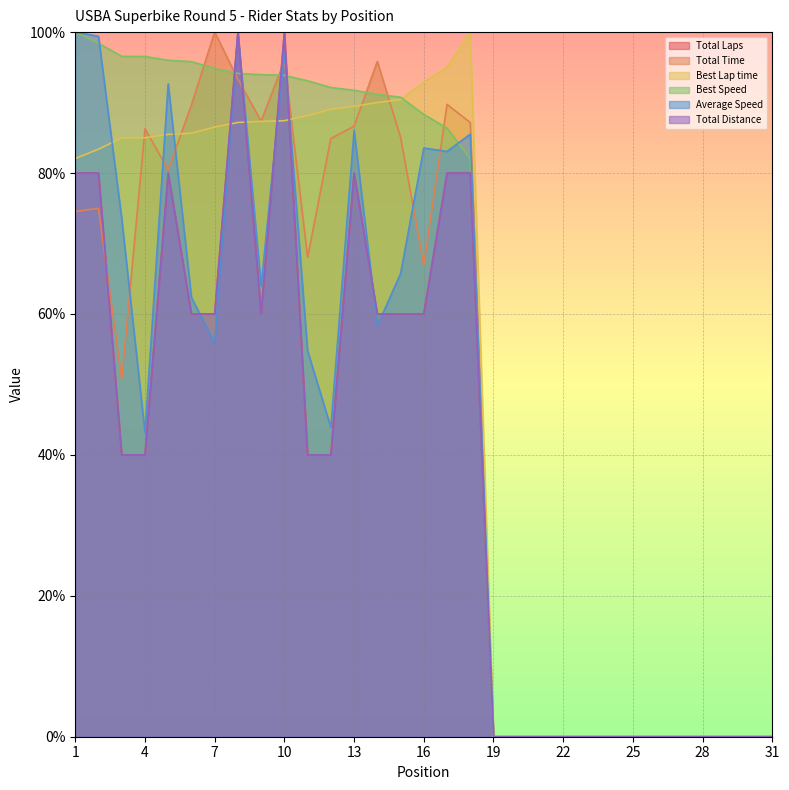

What is the total value across all series at 8?

574.5